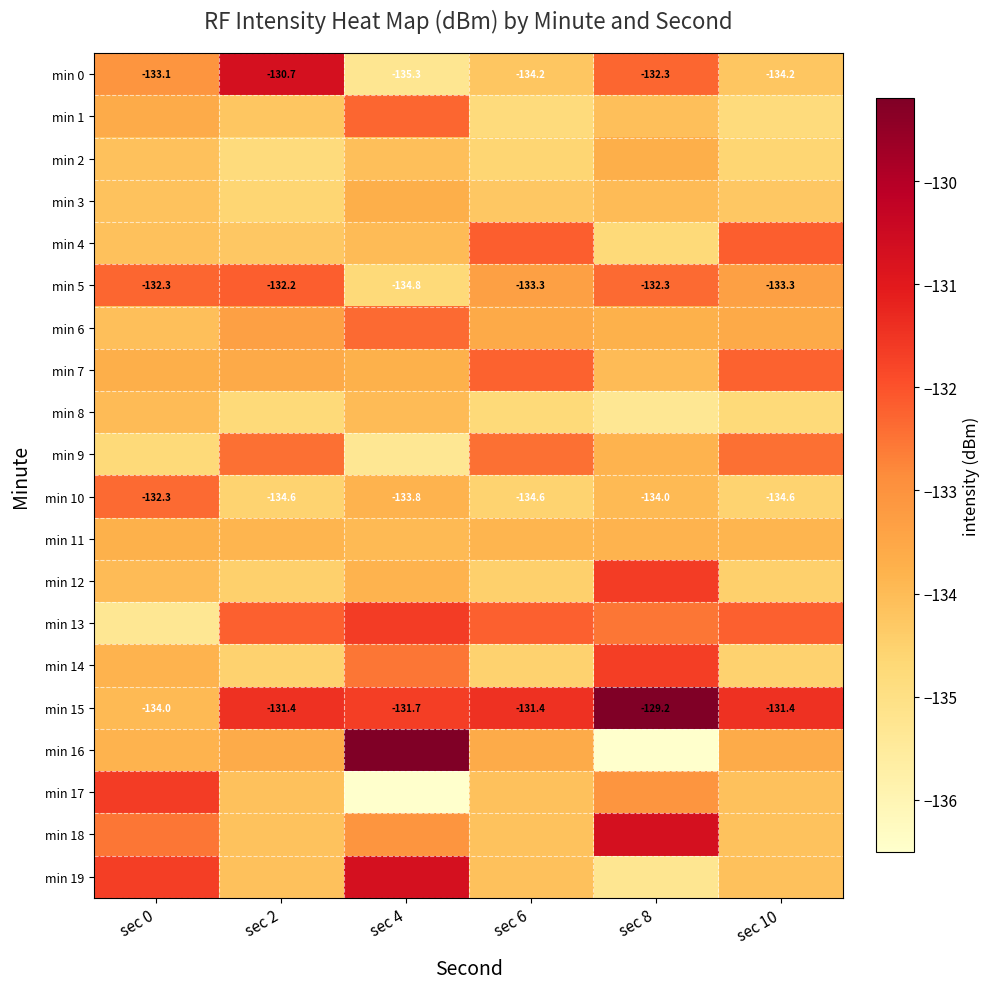

What is the difference between the highest and lowest values at sec 4?

7.3